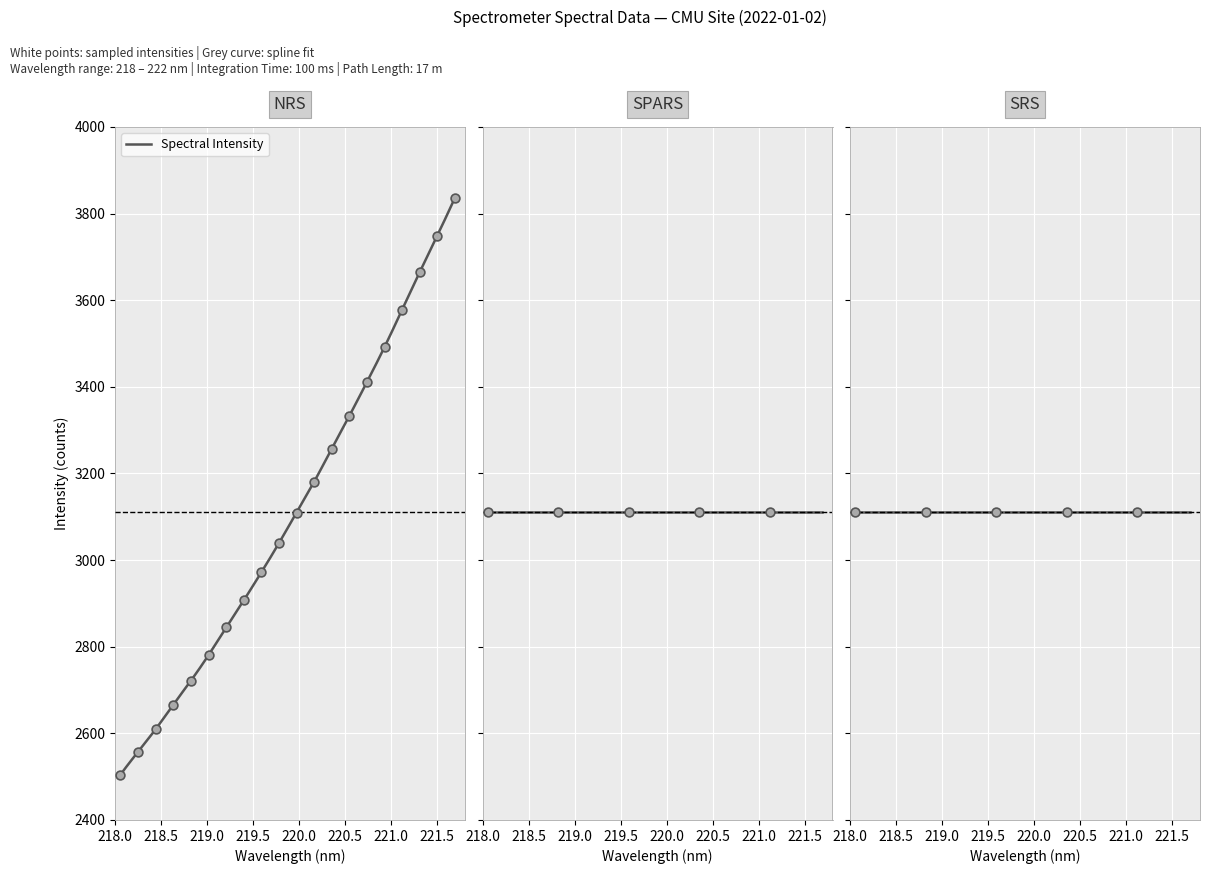

What is the ratio of the value at 219.9712 to the value at 221.1174?

0.9